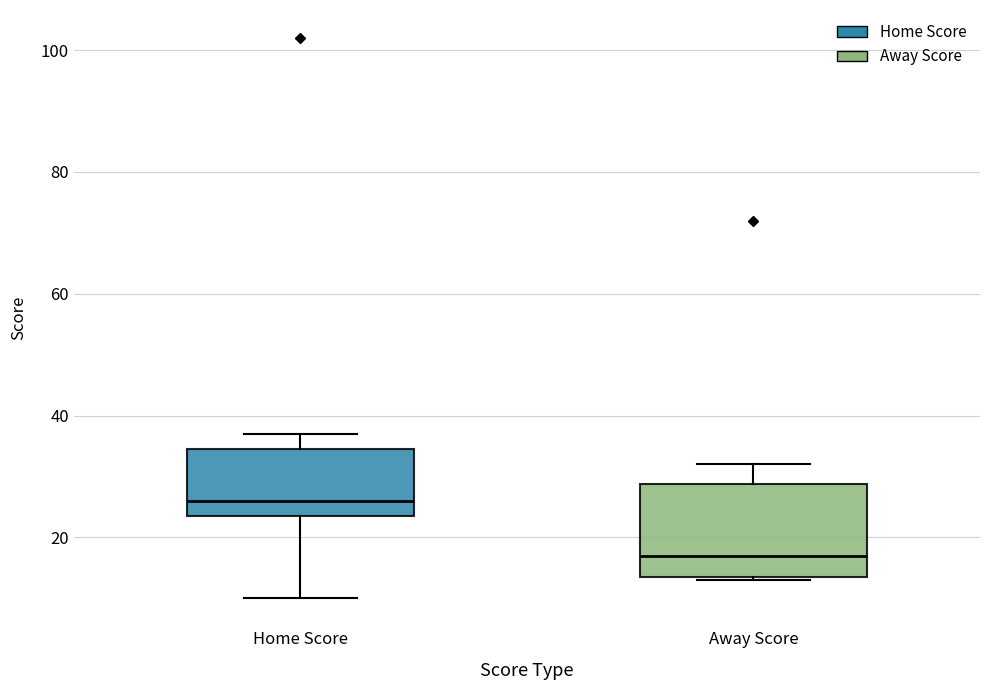

Where is the lower edge of the box for Away Score on the y-axis? The values are not printed on the chart, so give them approximately, as read against the axis.

14